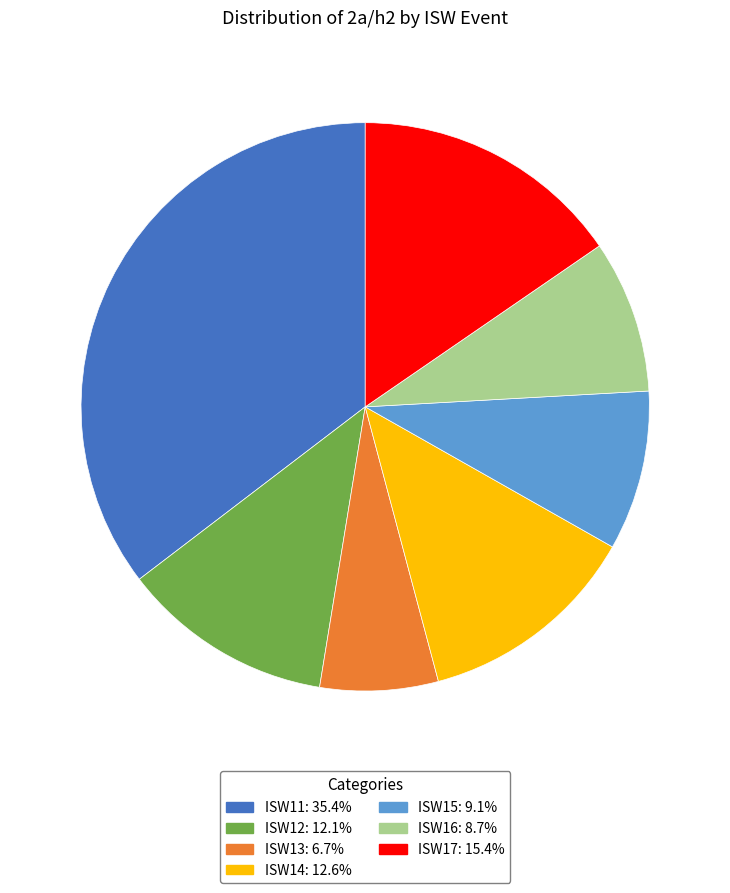

Is it true that ISW14 is 13% of the pie?

True